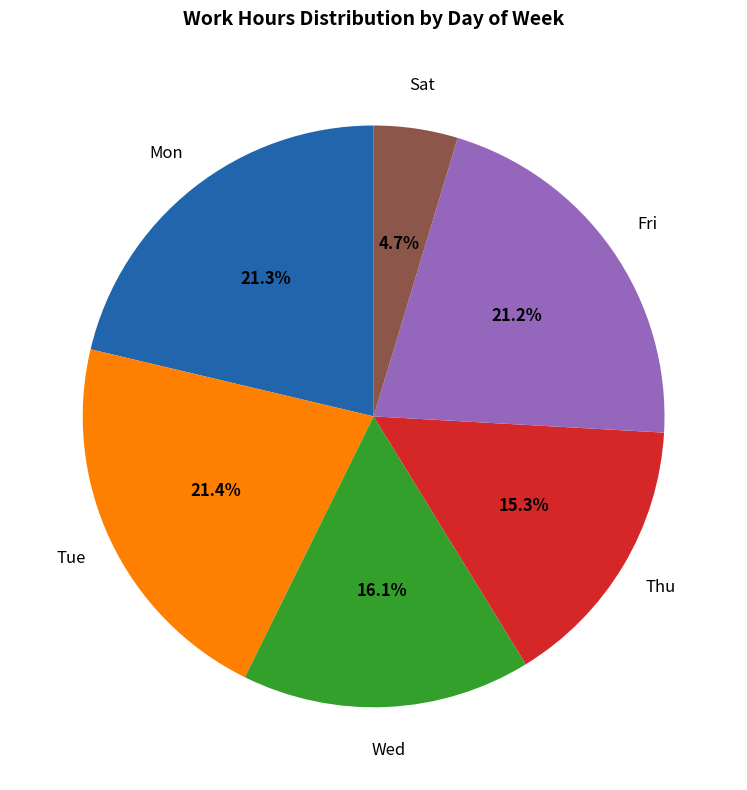

Does any single category account for the majority?

No